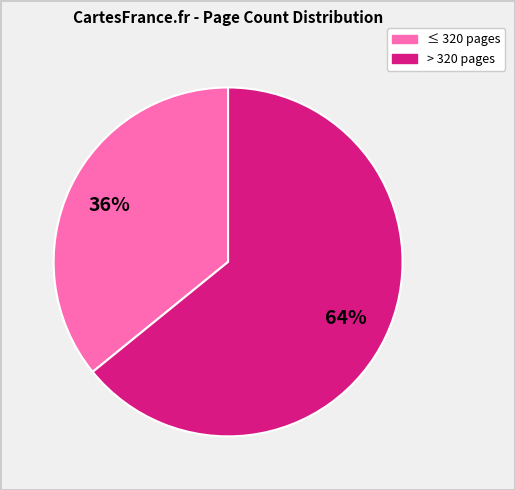

To the nearest percent, what is the average slice percentage?

50%